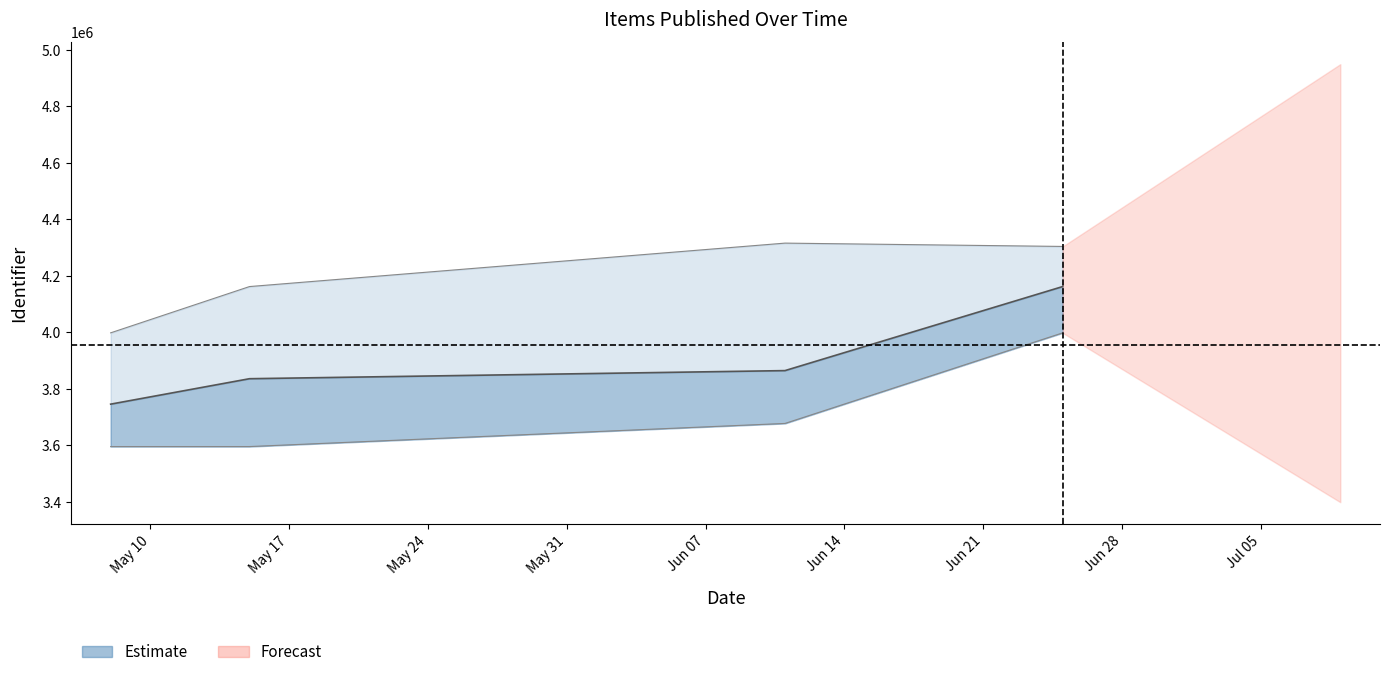

How many interior local peaks does the Identifier_upper series have?

1